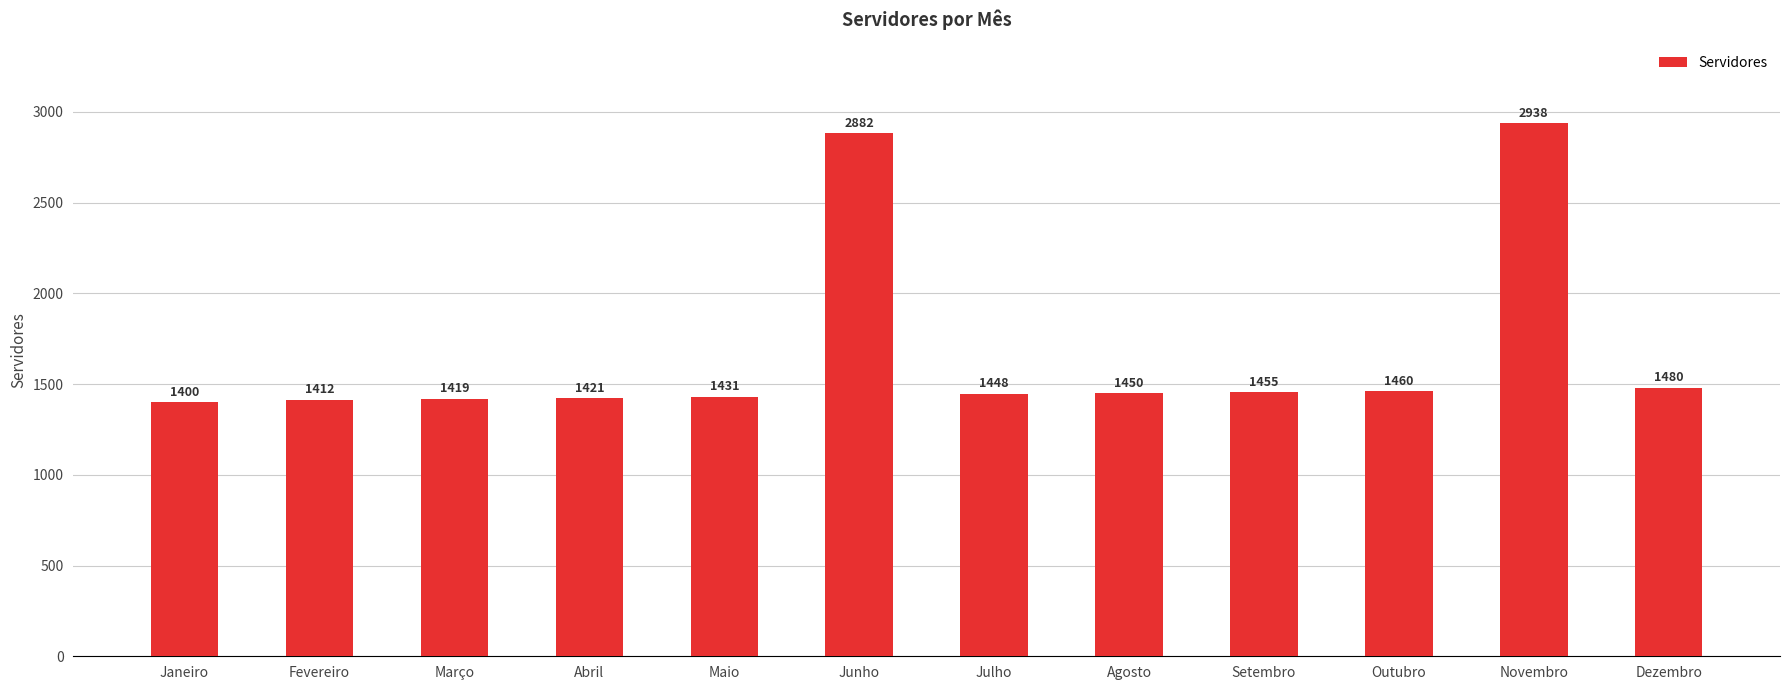

Approximately how many times larger is the value at Janeiro compared to Setembro?

1.0